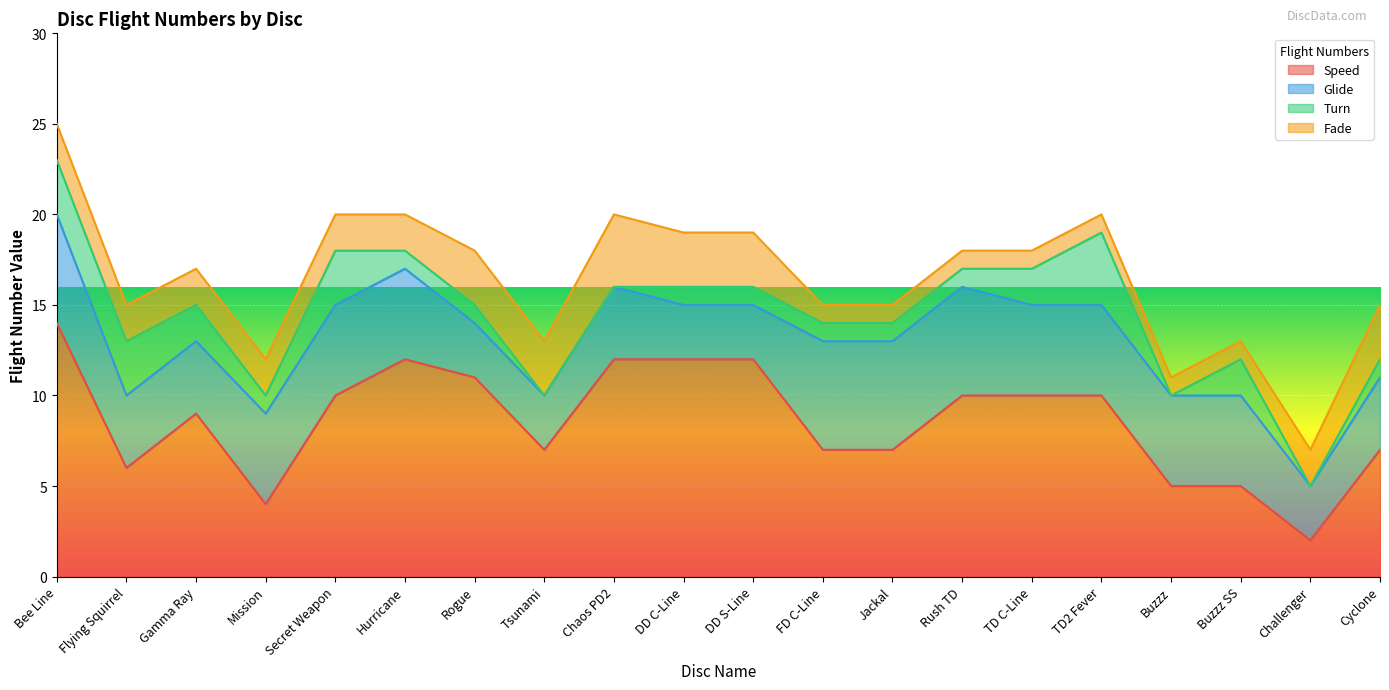

At which label does Speed reach its minimum?

Challenger